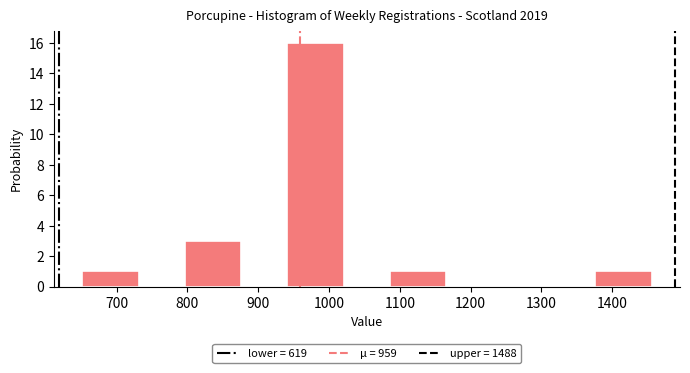

What is the height of the bar covering 760 to 910 on the x-axis? Neither the bar edges nor the heights are printed on the chart, so give them approximately, as read against the axes.

3